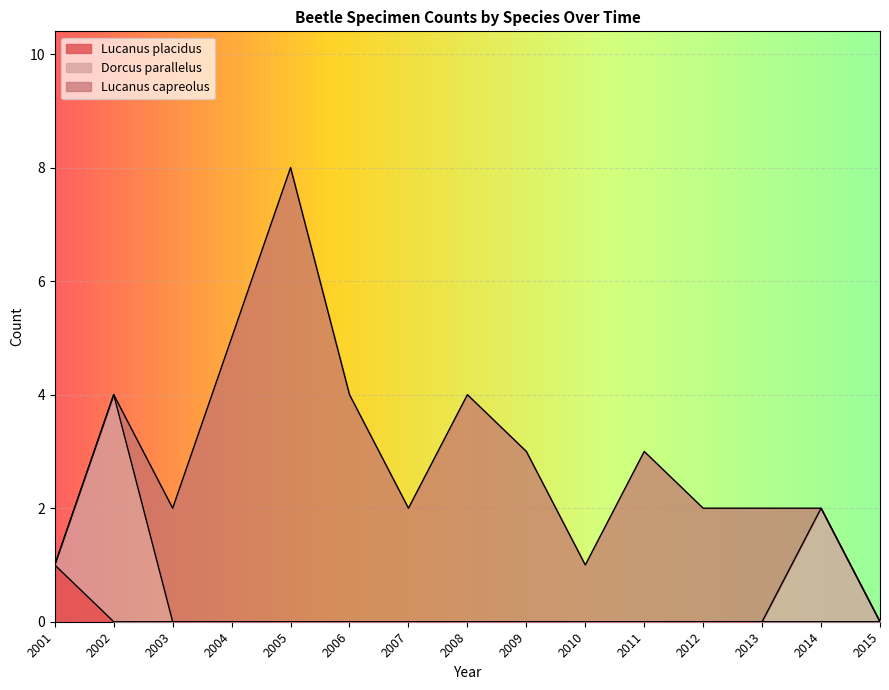

Does the chart display data point markers on the line(s)?

No